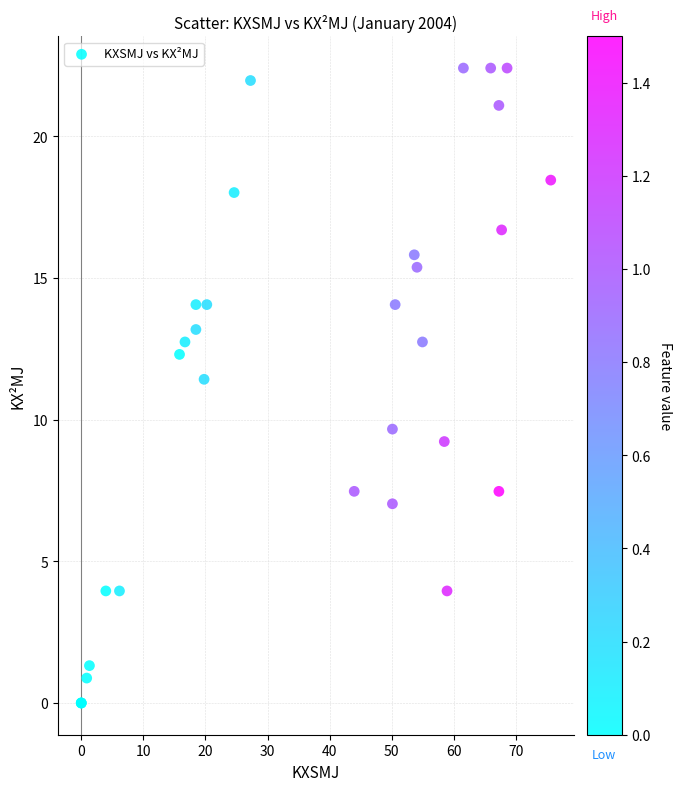

What Y value in the scatter plot is closest to 11?

11.4